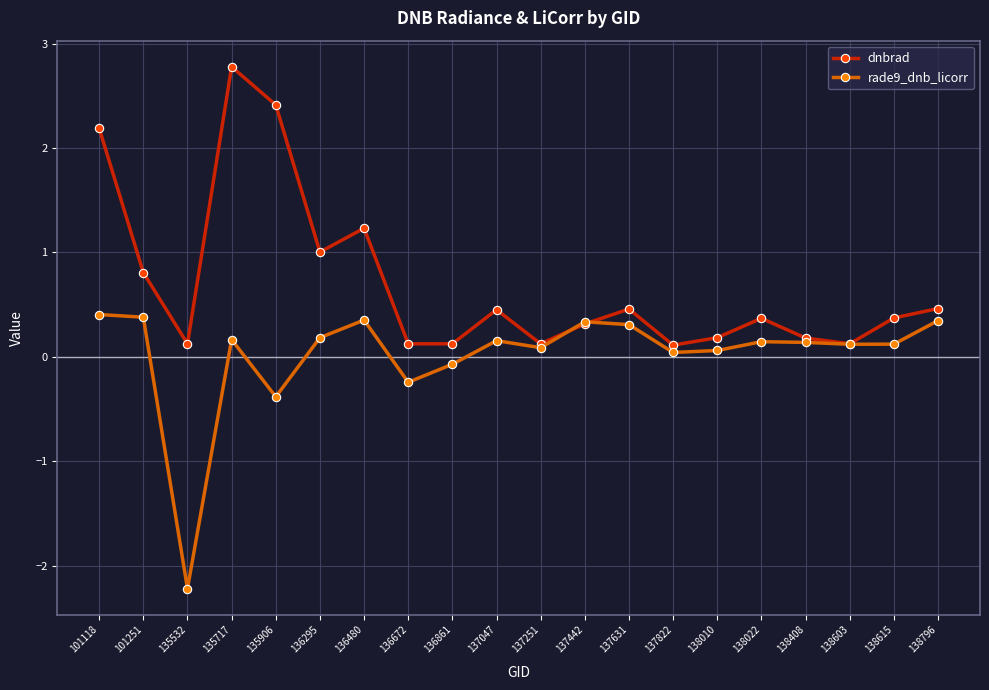

True or false: dnbrad has a value of 0.8 at 137631.

False